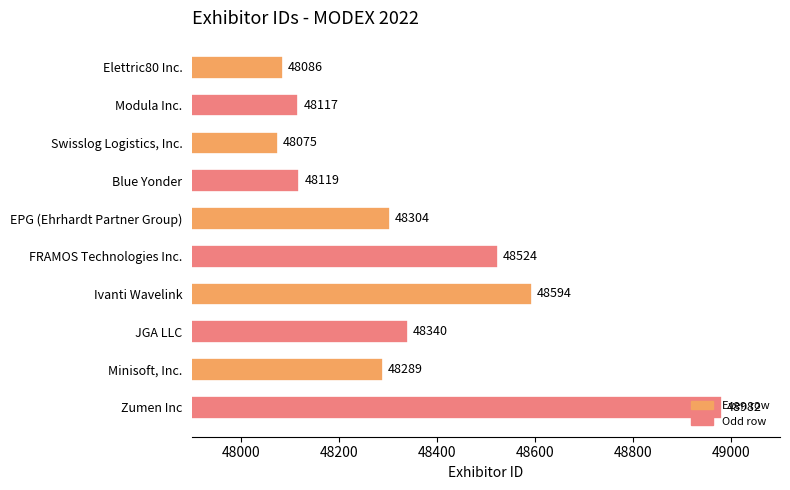

List the labels in order of value, largest first.

Zumen Inc, Ivanti Wavelink, FRAMOS Technologies Inc., JGA LLC, EPG (Ehrhardt Partner Group), Minisoft, Inc., Blue Yonder, Modula Inc., Elettric80 Inc., Swisslog Logistics, Inc.